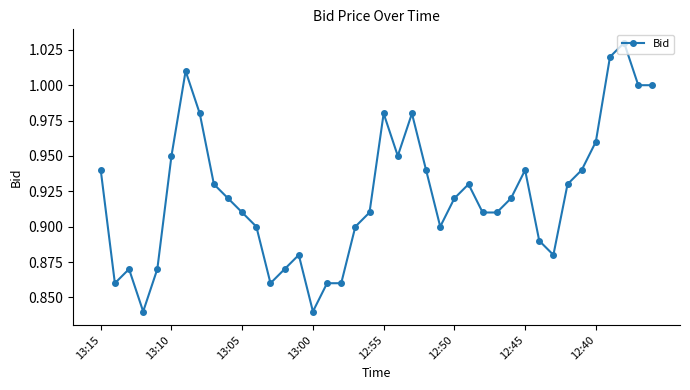

How many lines are shown in the chart?

1